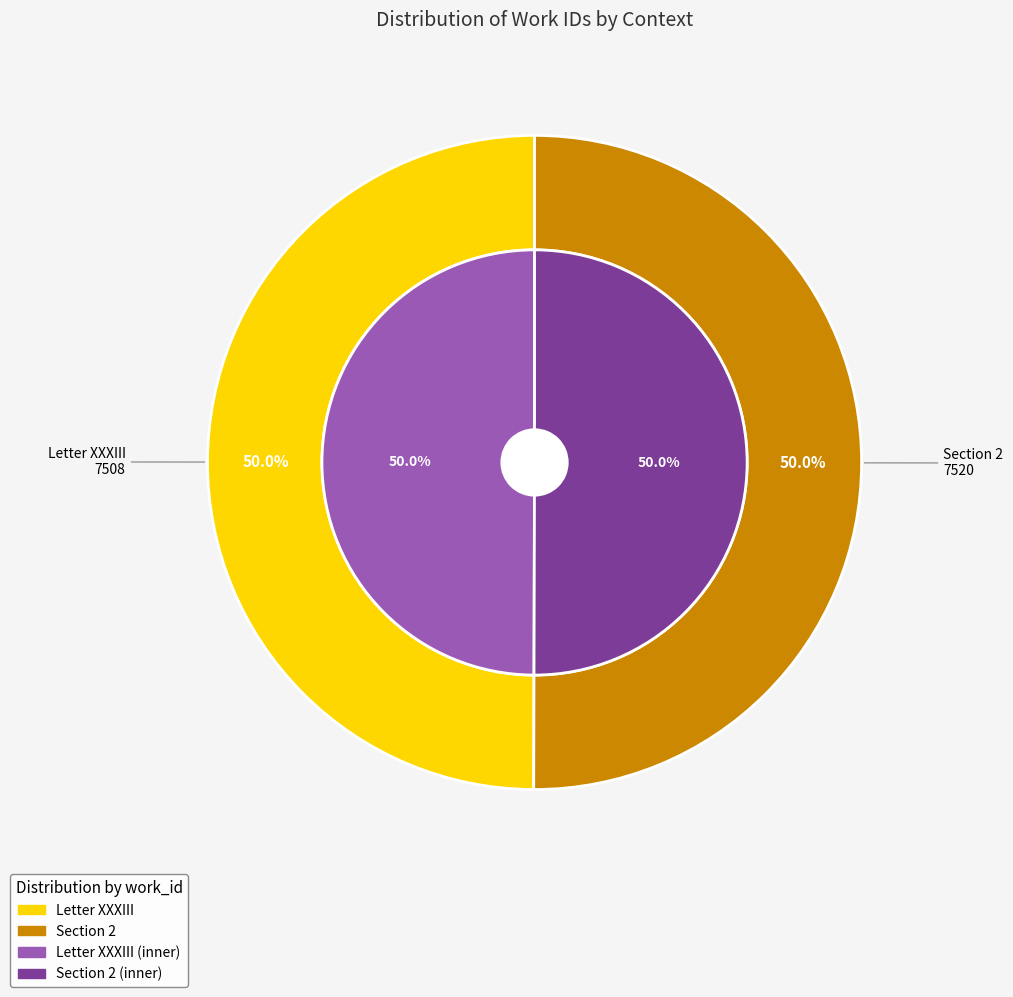

What is the majority slice?

Section 2